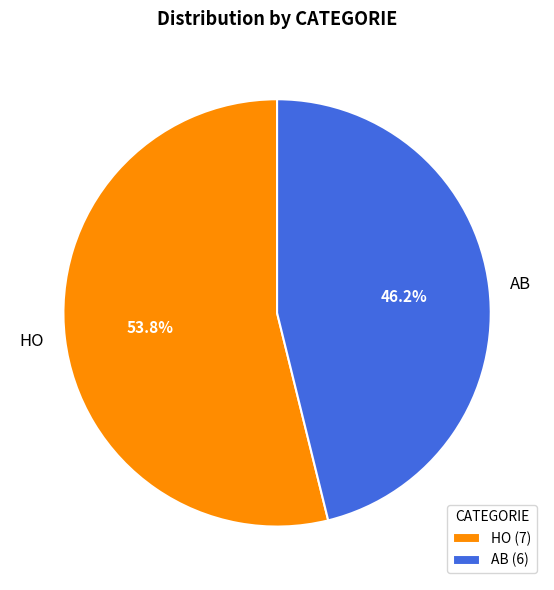

Which category has the biggest portion of the pie?

HO